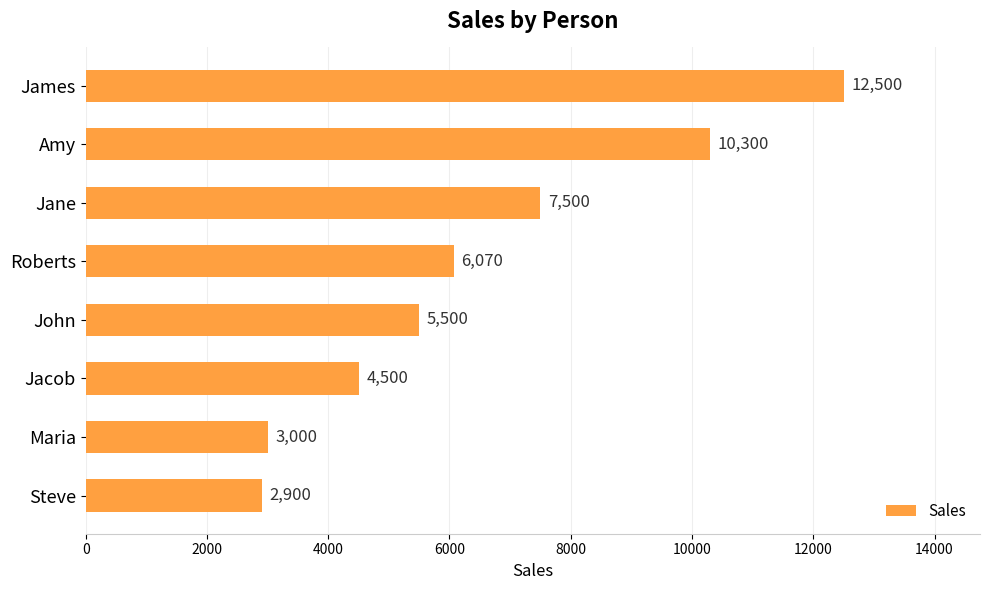

List the labels in order of value, smallest first.

Steve, Maria, Jacob, John, Roberts, Jane, Amy, James